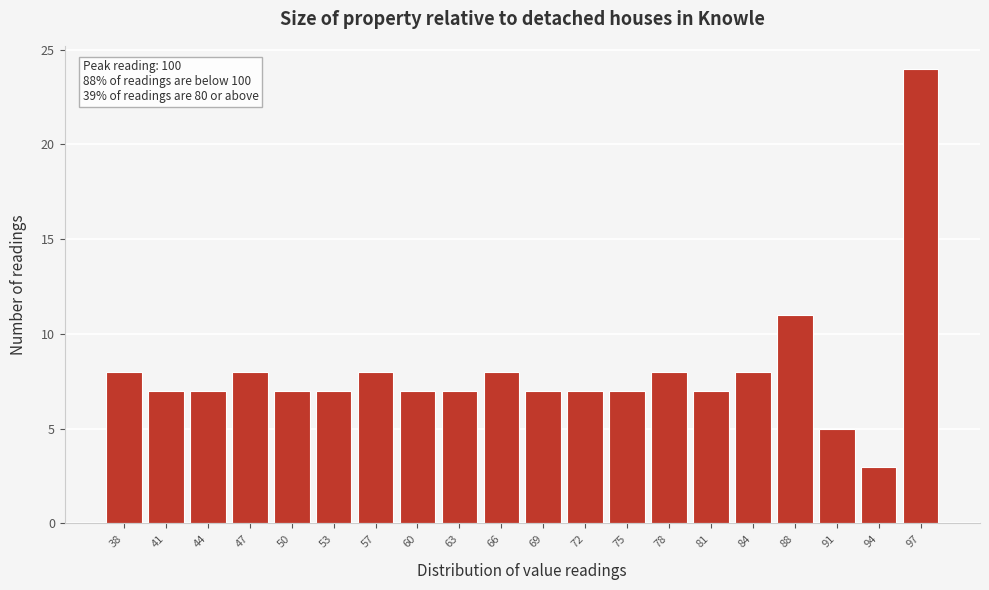

Reading left to right, transcribe all the data shown in this chart.

38=8	41=7	44=7	47=8	50=7	53=7	57=8	60=7	63=7	66=8	69=7	72=7	75=7	78=8	81=7	84=8	88=11	91=5	94=3	97=24